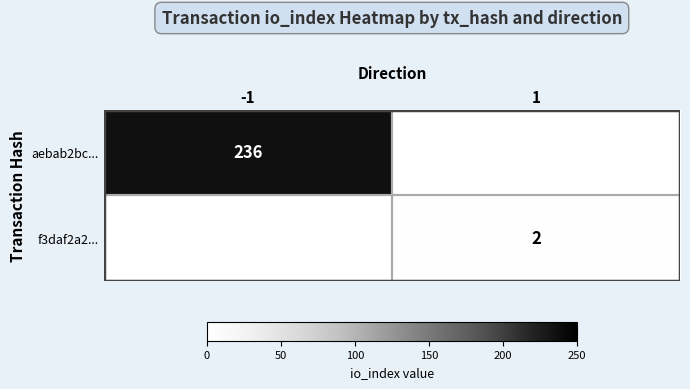

What is the smallest value displayed?

2.0